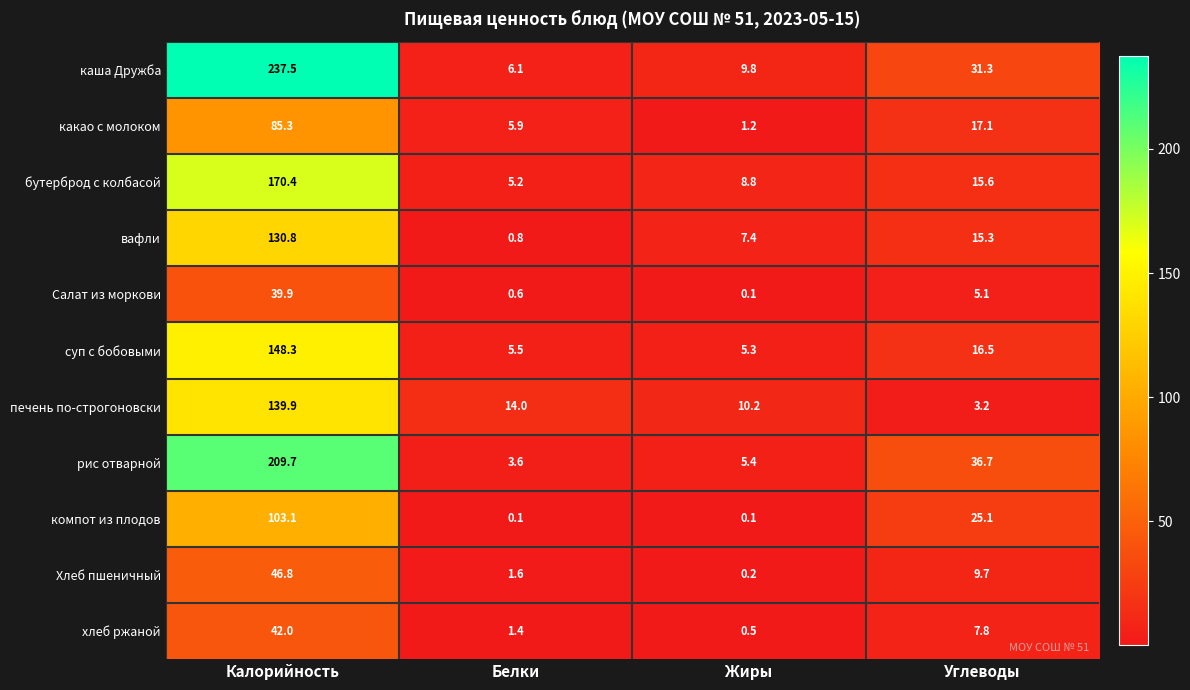

How many data points does each series have?

4